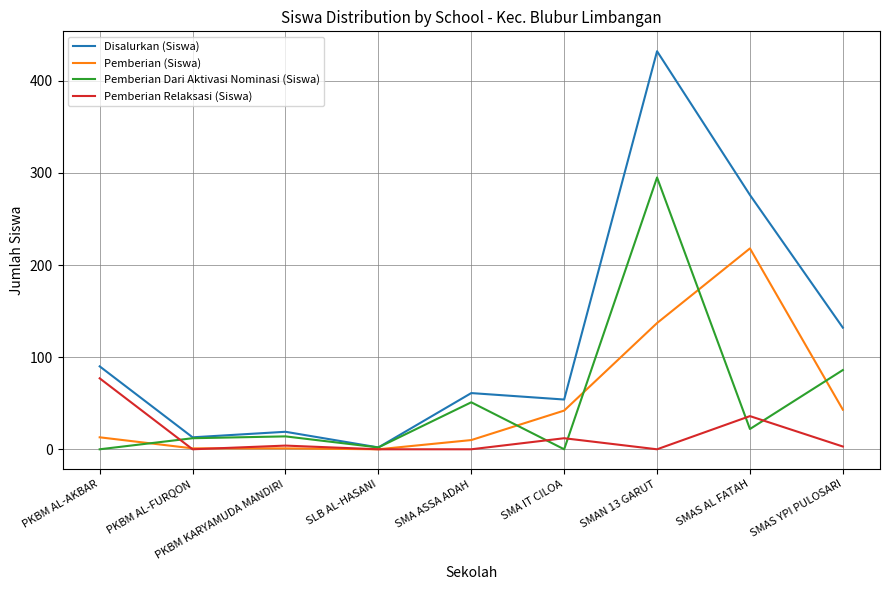

Does the chart have visible grid lines?

Yes